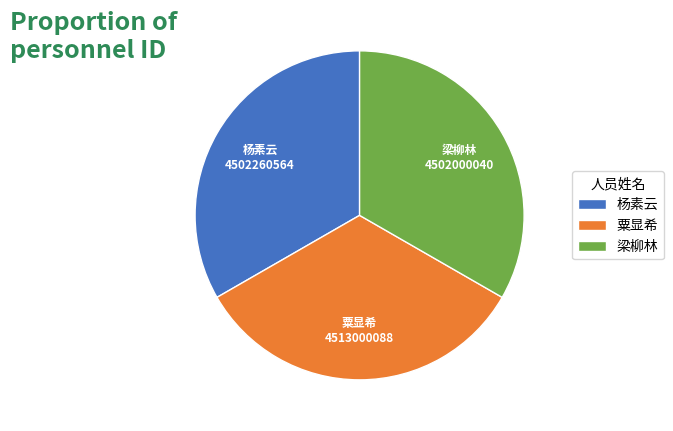

Is the sum of 粟显希 and 梁柳林 greater than half?

Yes